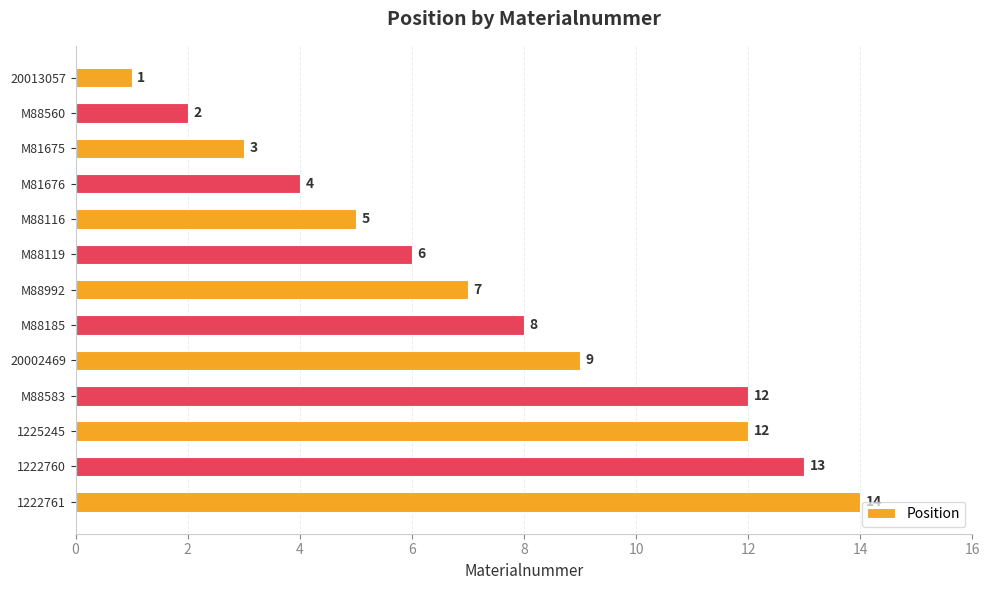

At which label is the value closest to 7?

M88992